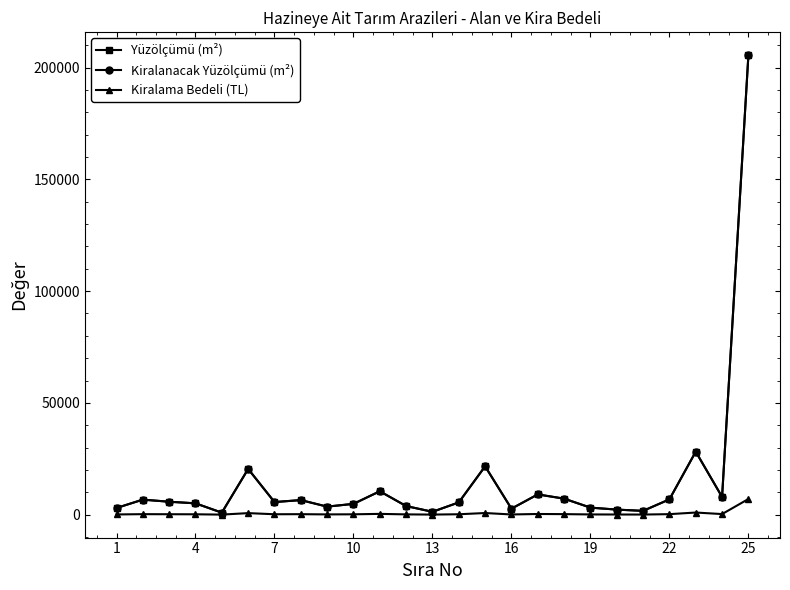

Is this an area chart (filled region under the line)?

No